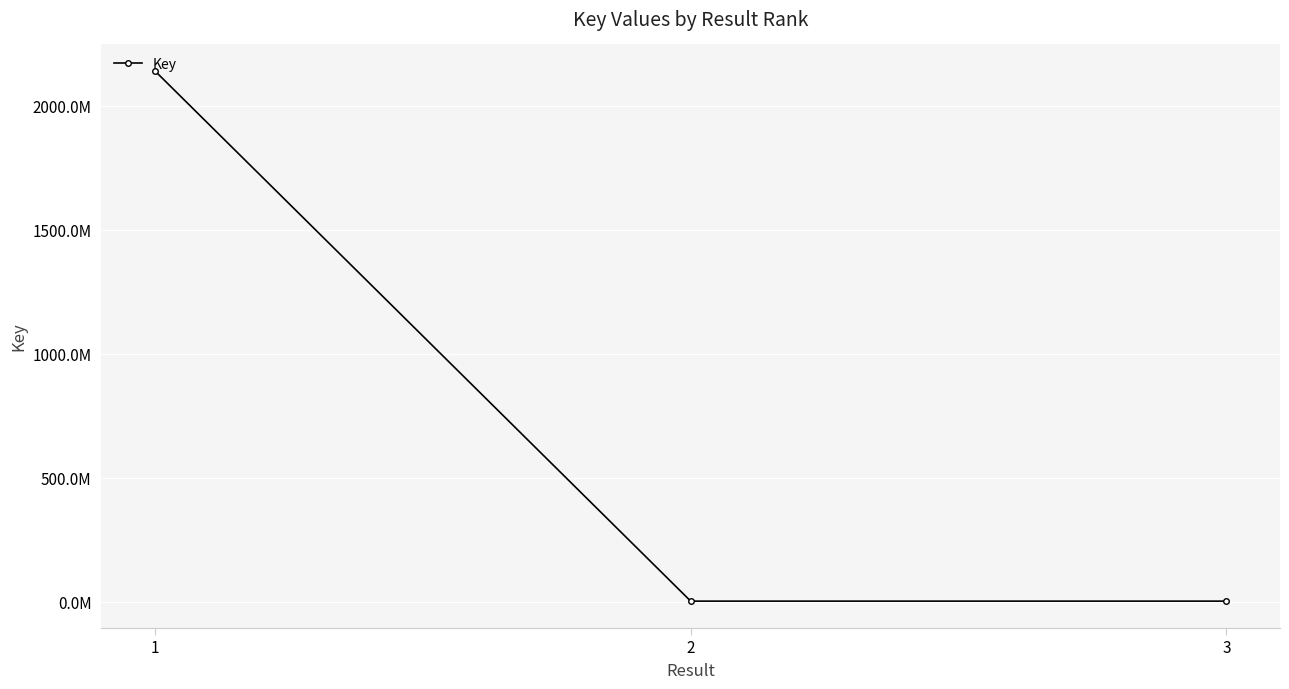

List the labels in order of value, smallest first.

3, 2, 1